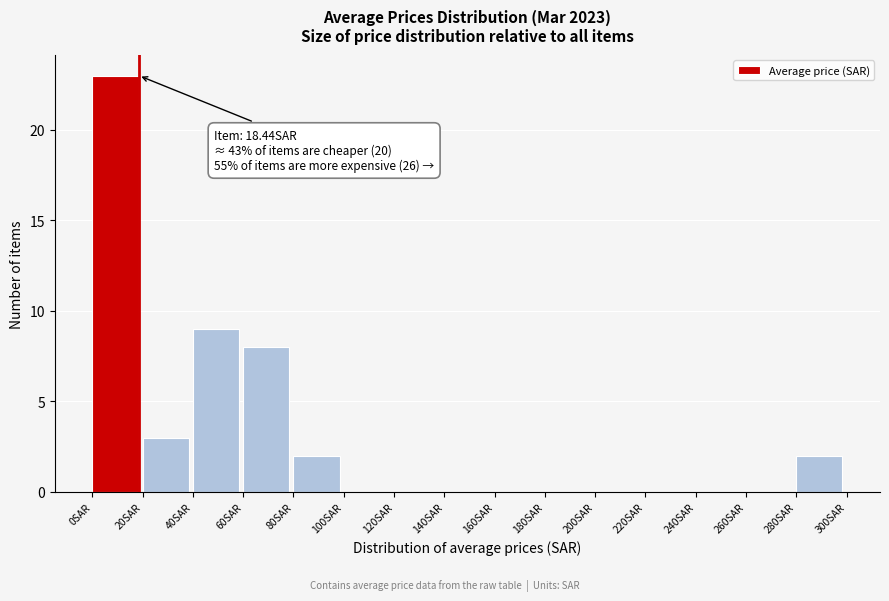

Which range on the x-axis has the tallest bar?

0 to 20